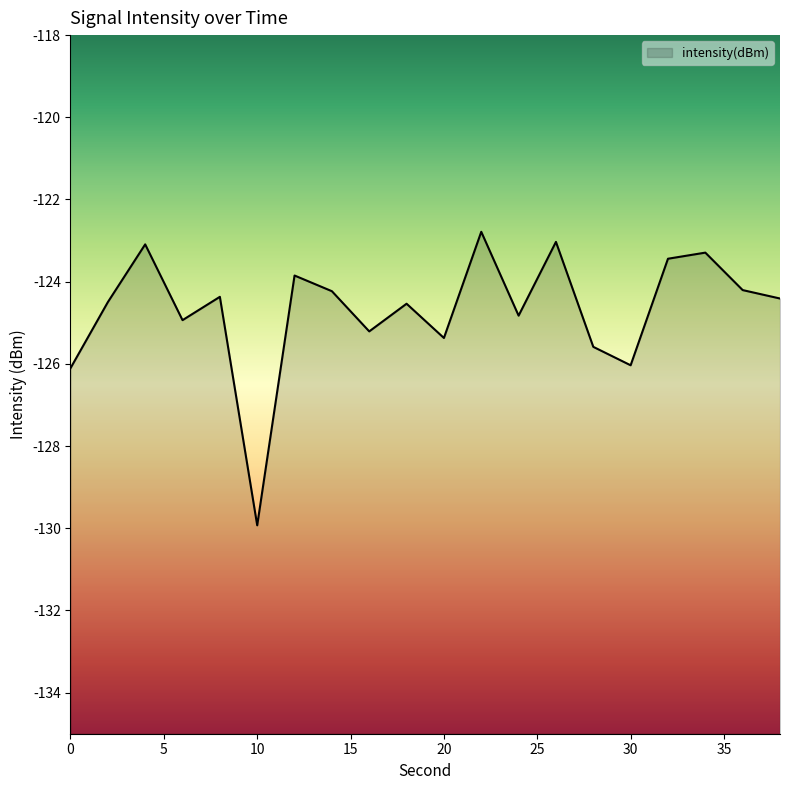

Reading left to right, what are all the values shown in this chart?

-126.1	-124.5	-123.1	-124.9	-124.4	-129.9	-123.9	-124.2	-125.2	-124.5	-125.4	-122.8	-124.8	-123.0	-125.6	-126.0	-123.4	-123.3	-124.2	-124.4